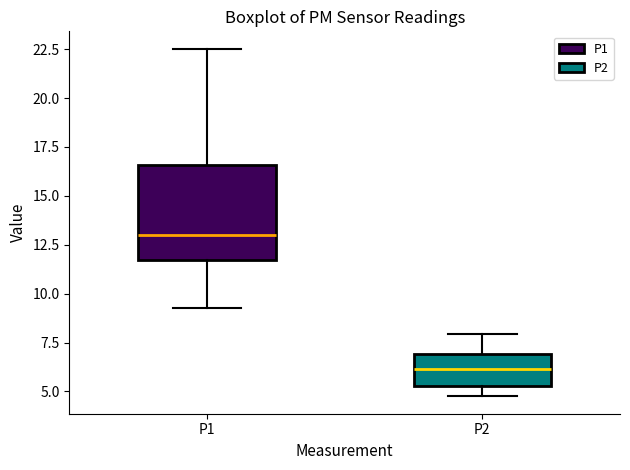

Reading left to right, read every box against the y-axis: the position of its median line, the range the box covers, and the ends of its whiskers. The values are not printed on the chart, so give them approximately, as read against the axis.

P1: median 13.0, box 11.5 to 16.5, whiskers 9.5 to 22.5
P2: median 6.0, box 5.5 to 7.0, whiskers 5.0 to 8.0